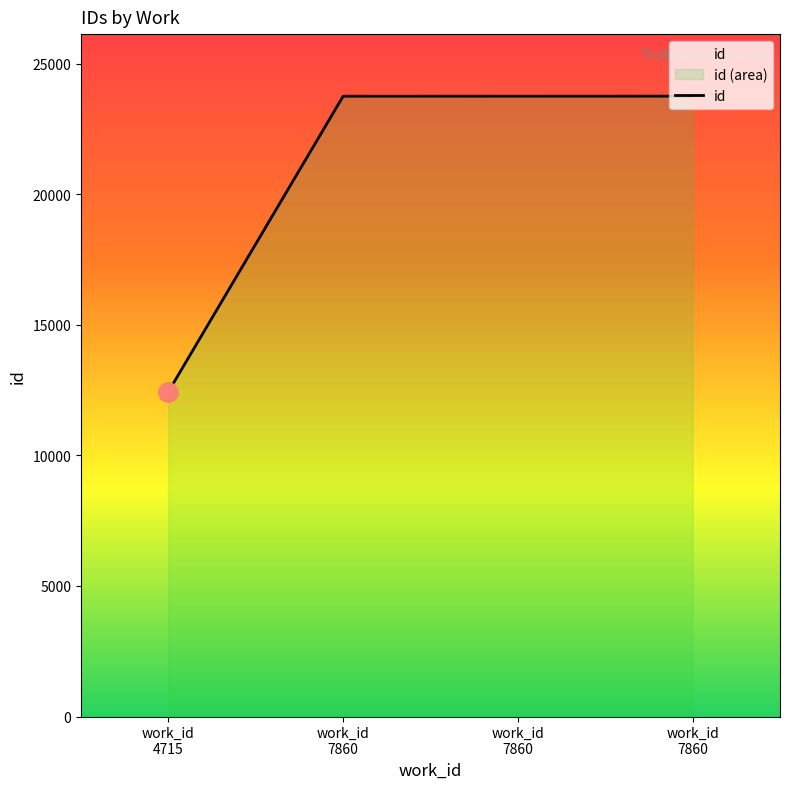

List the labels in order of value, largest first.

work_id
7860, work_id
7860, work_id
7860, work_id
4715